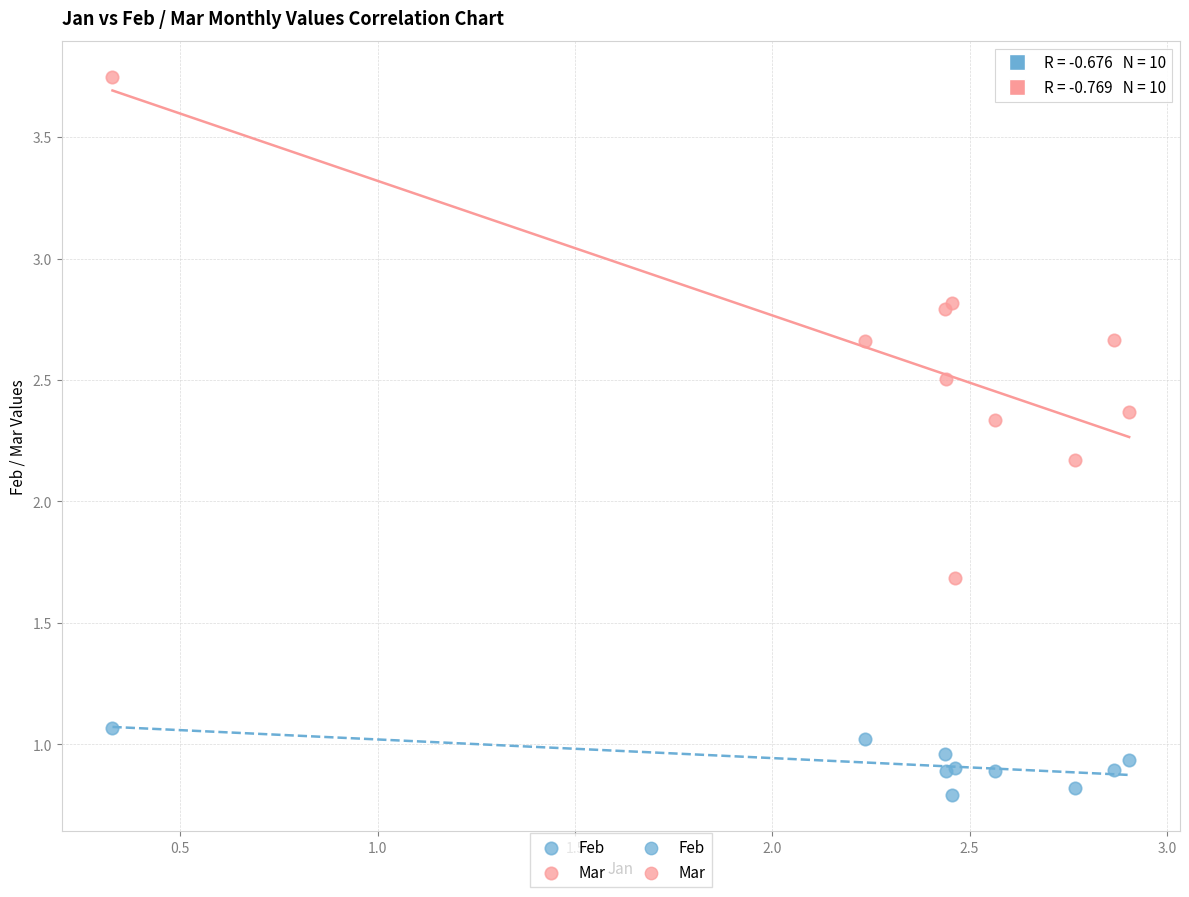

Which series reaches the maximum Y coordinate?

Mar